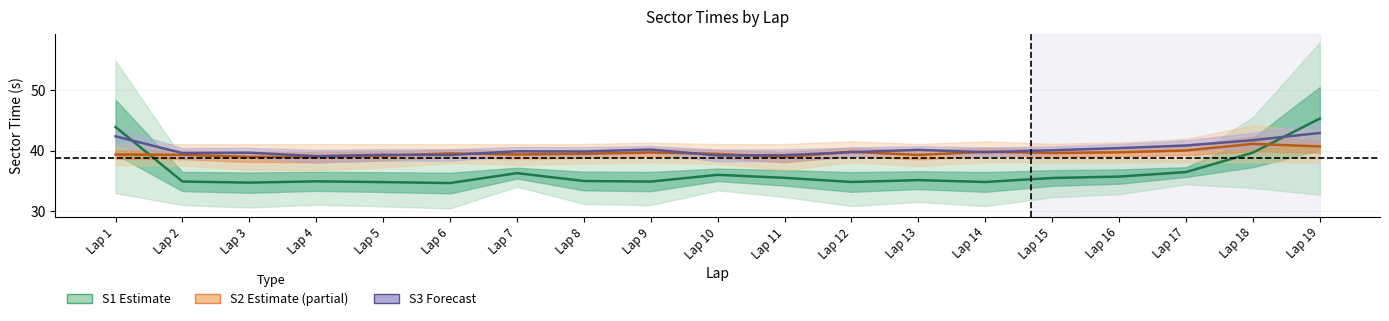

At Lap 17, list the series in order from largest to smallest.

S3, S2, S1